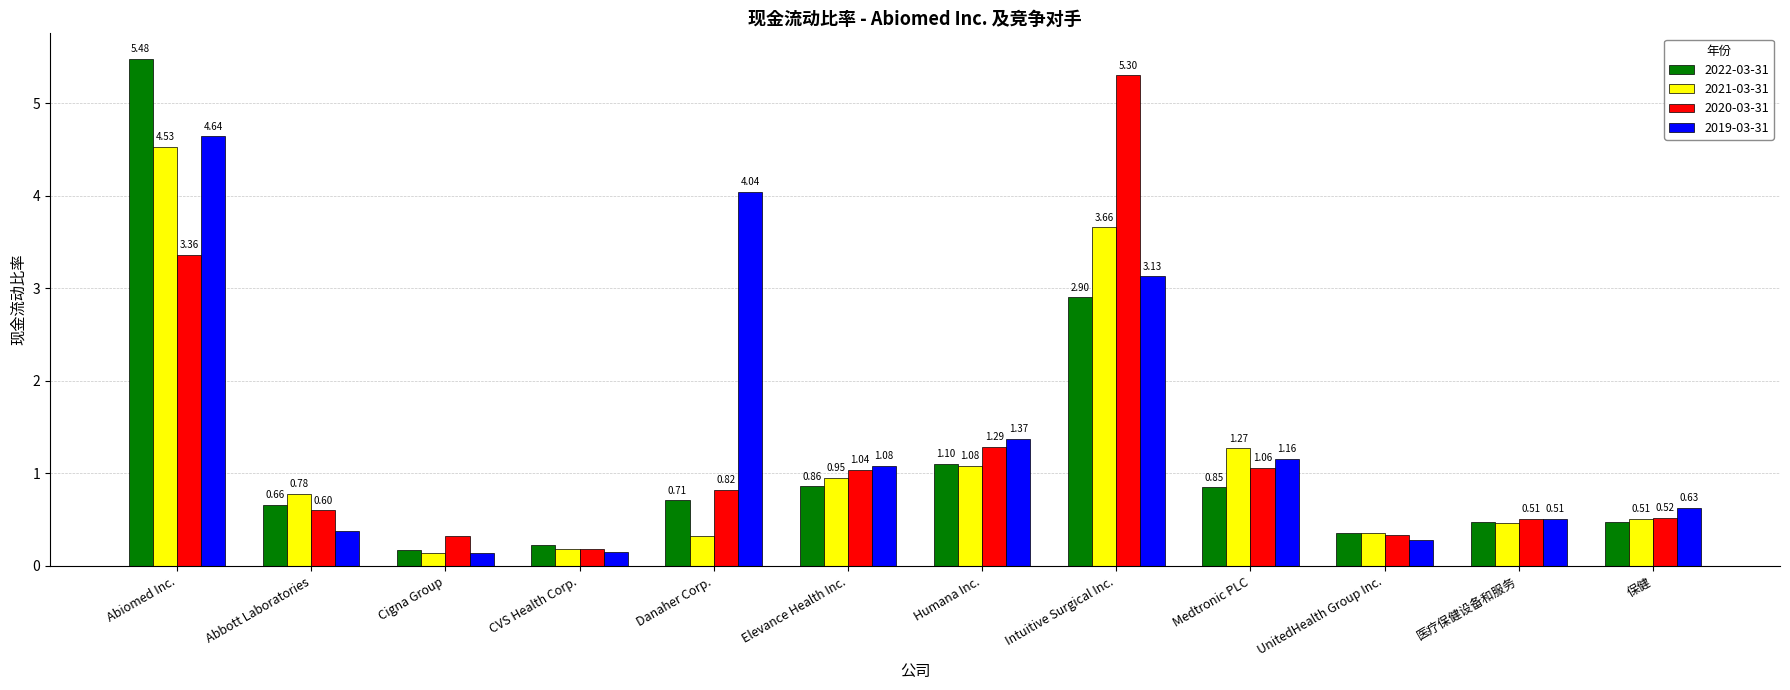

What is the total value across all series at Humana Inc.?

4.8